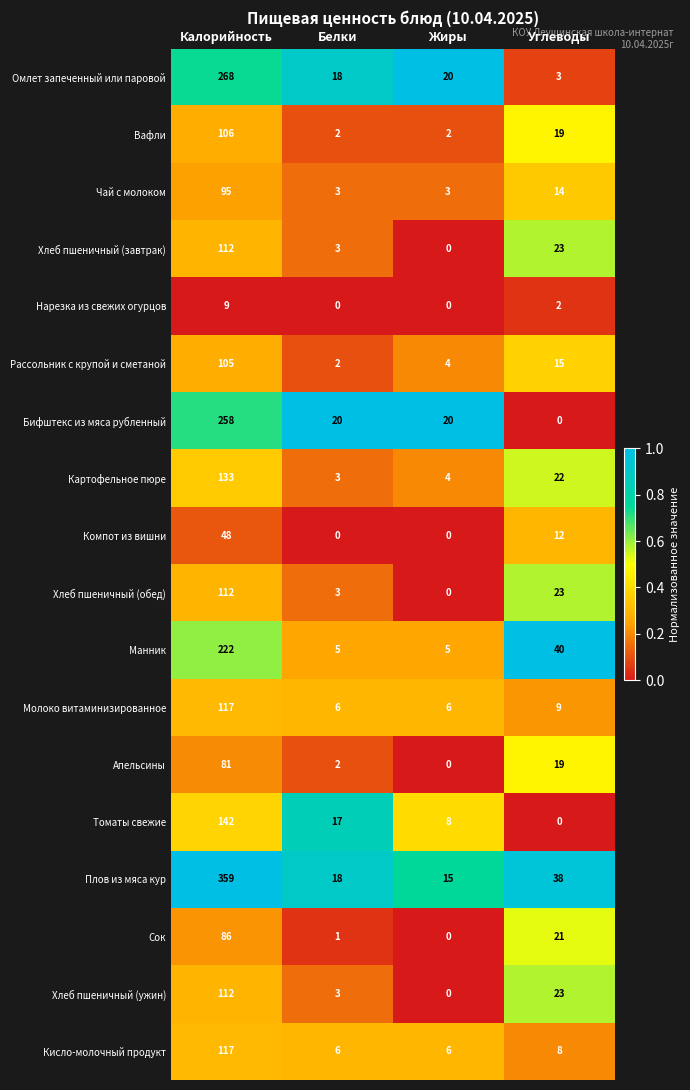

What is the maximum value shown in the chart?

359